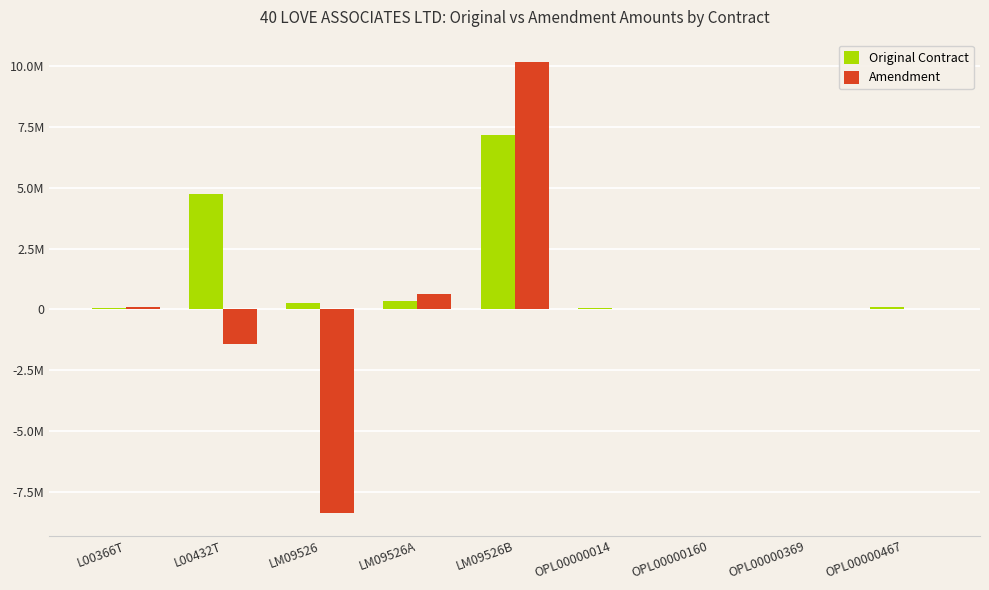

What are all the series names shown in the legend?

Original Contract, Amendment